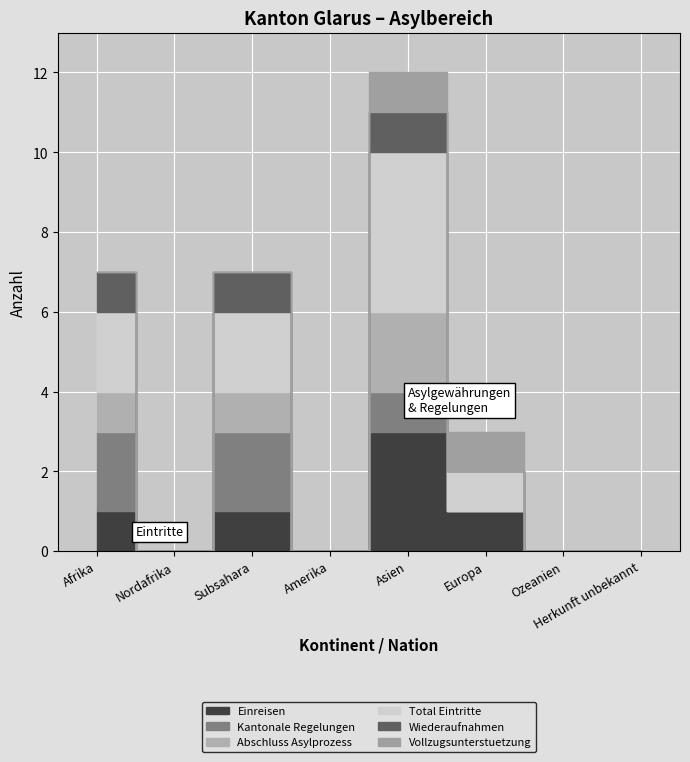

Between Herkunft unbekannt and Amerika, which is larger?

Herkunft unbekannt